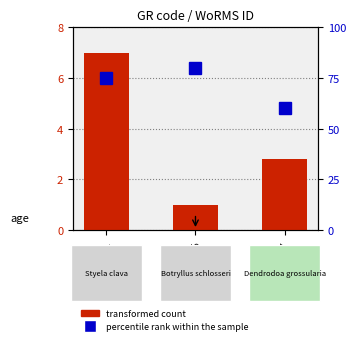

At how many categories does at least one series exceed 53?

3